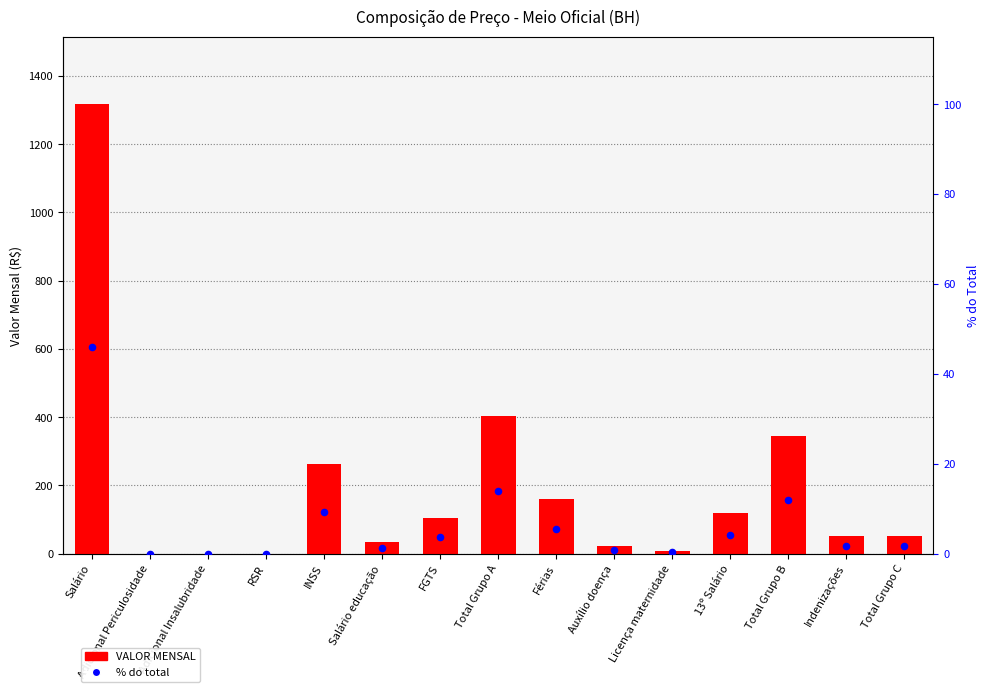

Which series contains the highest Y value?

VALOR MENSAL